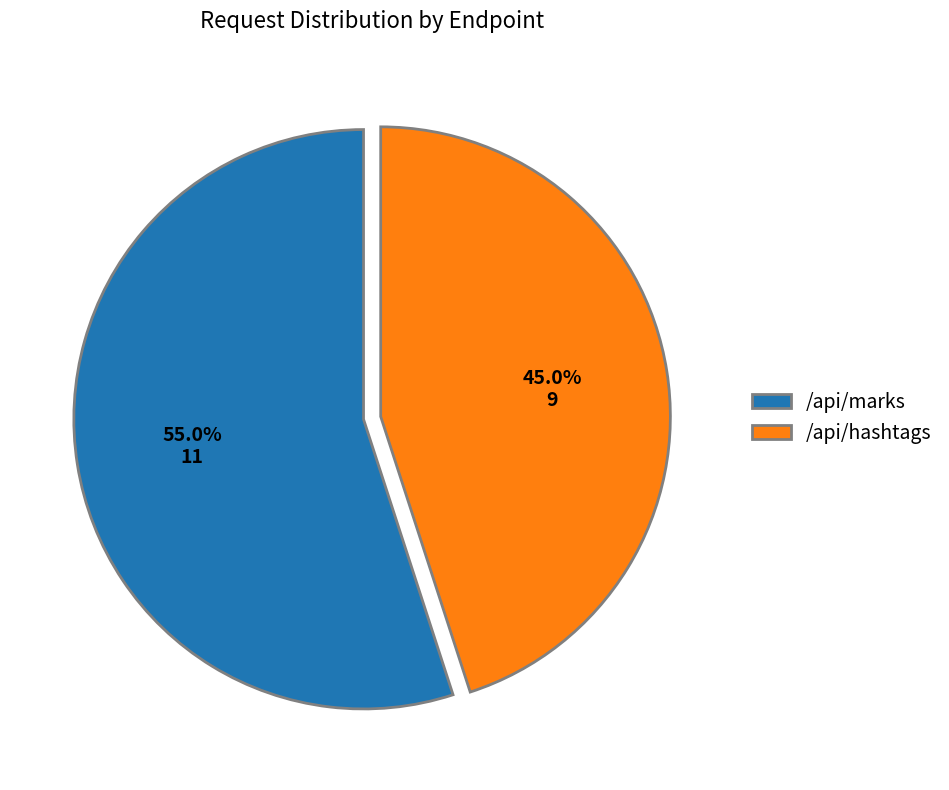

Between /api/hashtags and /api/marks, which is larger?

/api/marks